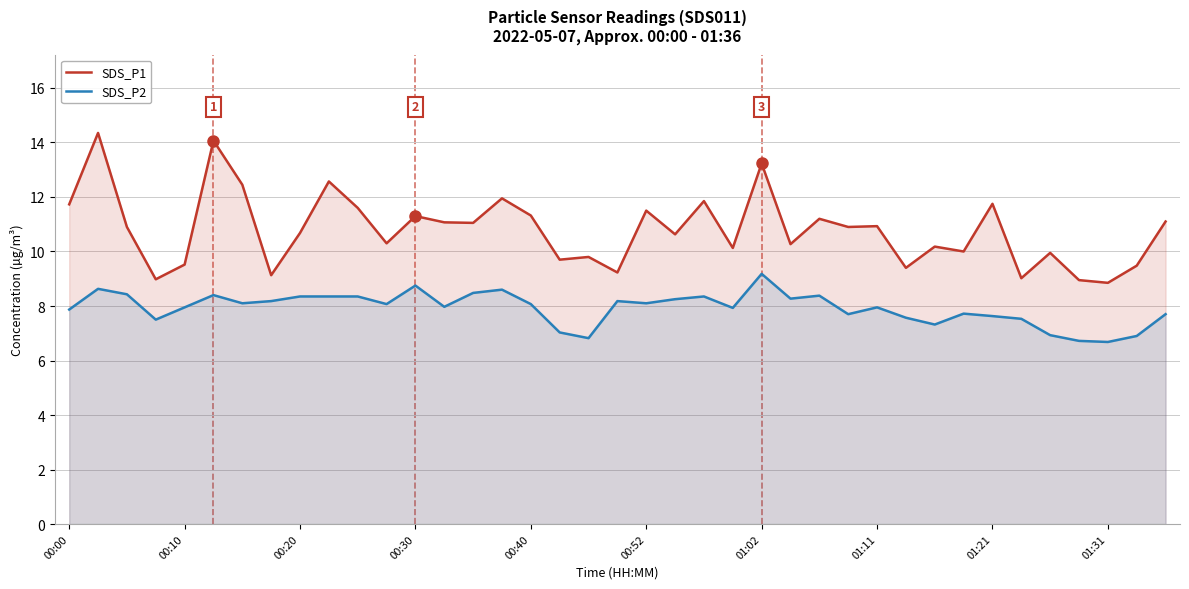

Is it true that SDS_P1 equals 10.7 at 00:20?

True